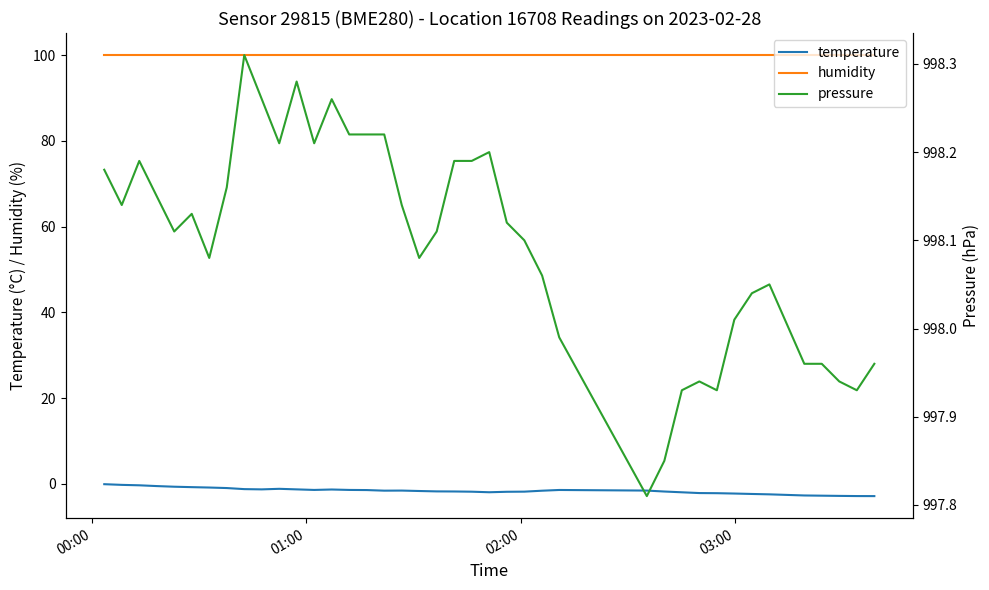

True or false: temperature and humidity intersect in this chart.

False